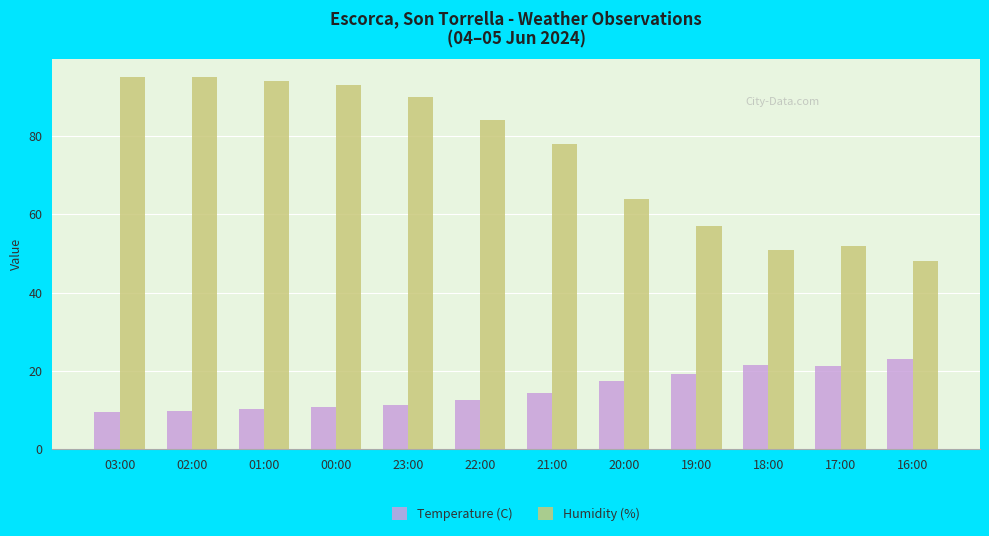

Is it true that Humidity (%) equals 135.6 at 02:00?

False